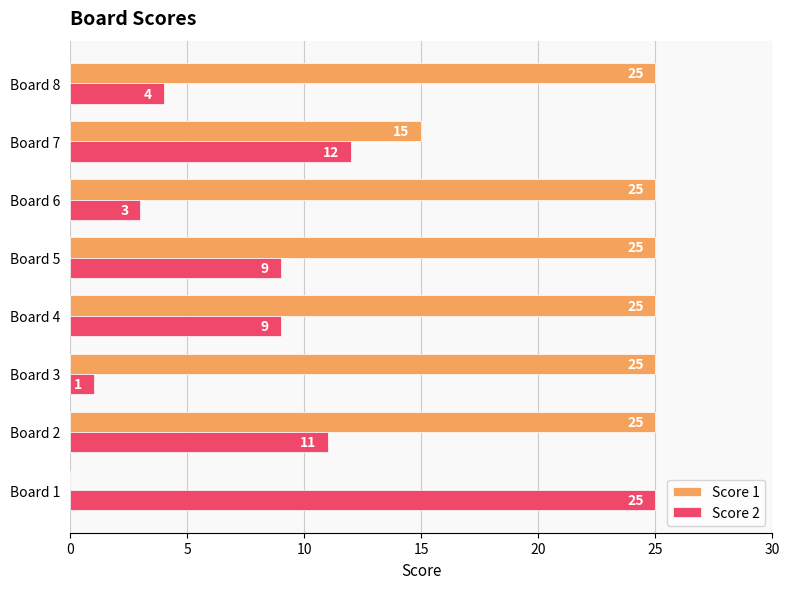

Count the number of data series in this chart.

2